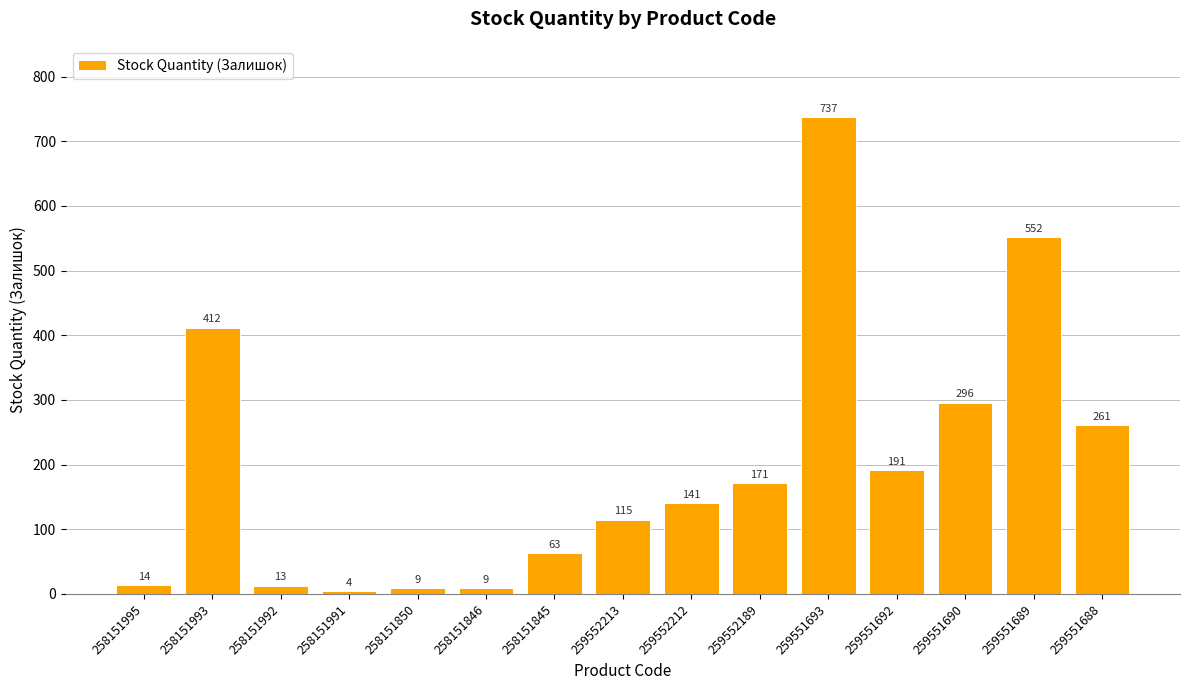

At which label does the data first exceed 141?

258151993